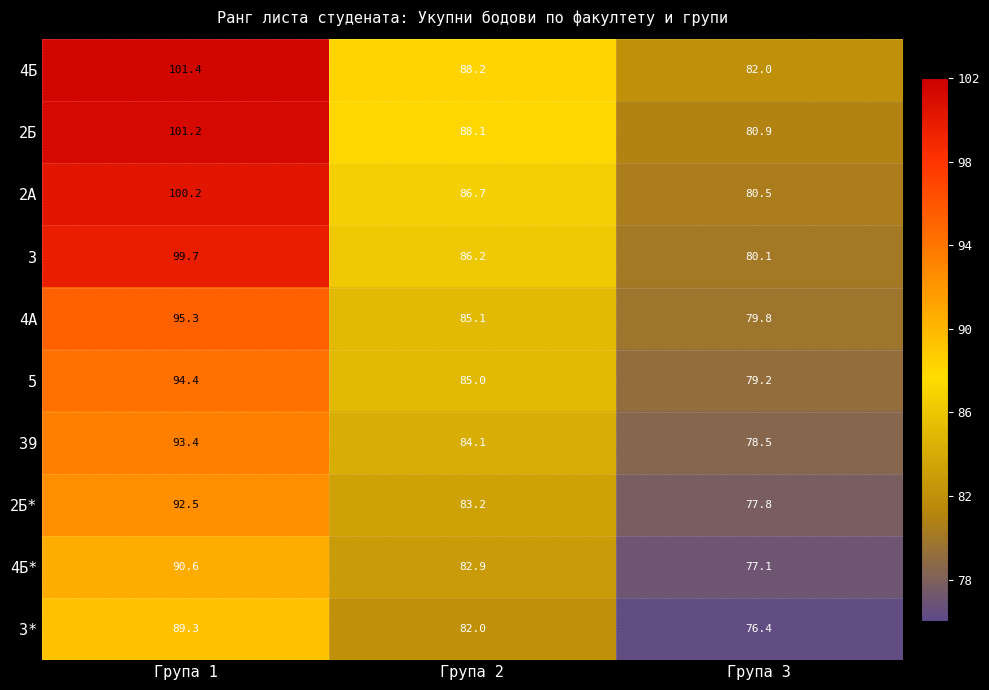

Reading left to right, what are all the values shown in this chart?

4Б: 101.4	88.2	82.0
2Б: 101.2	88.1	80.9
2А: 100.2	86.7	80.5
3: 99.7	86.2	80.1
4А: 95.3	85.1	79.8
5: 94.4	85.0	79.2
39: 93.4	84.1	78.5
2Б*: 92.5	83.2	77.8
4Б*: 90.6	82.9	77.1
3*: 89.3	82.0	76.4